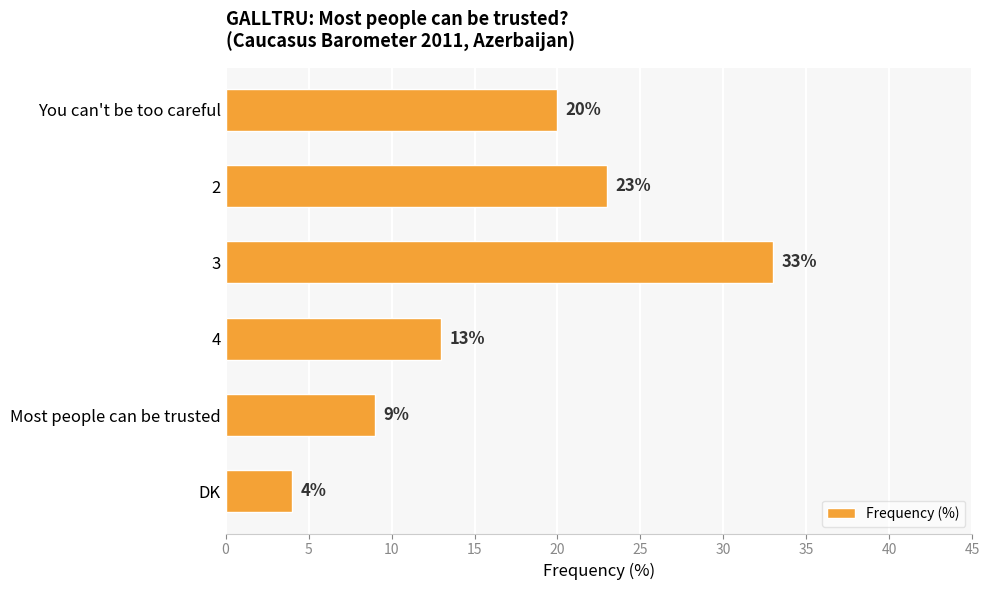

Approximately how many times larger is the value at You can't be too careful compared to 2?

0.9